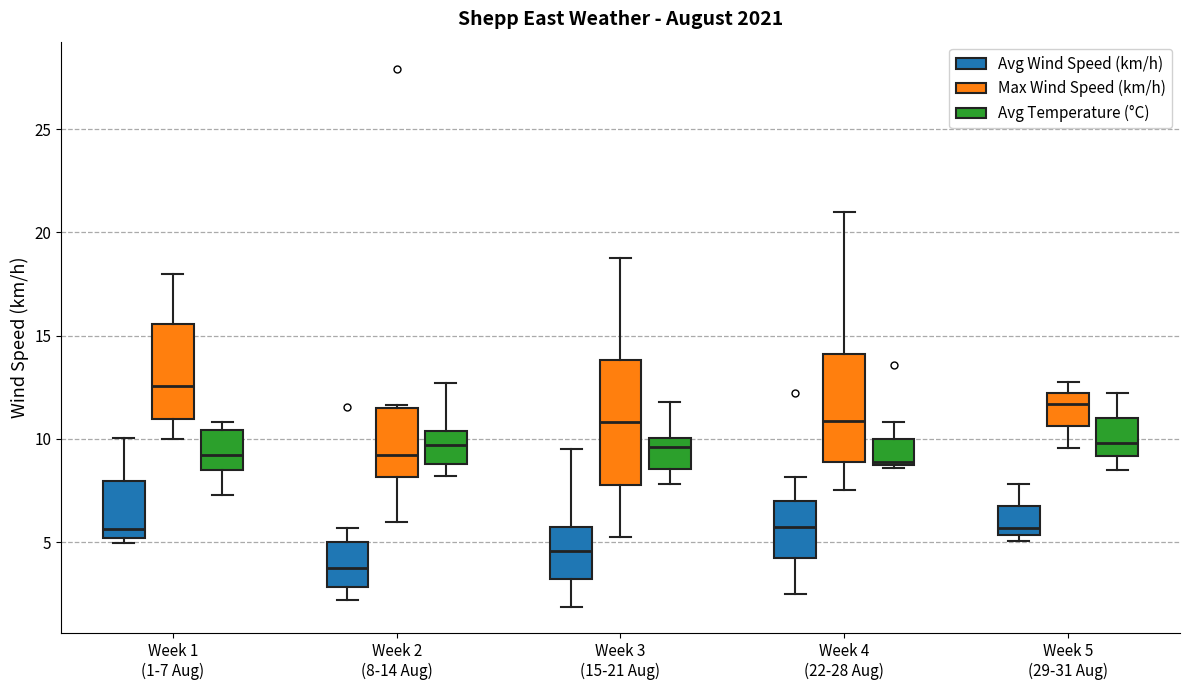

Comparing the boxes themselves (not the whiskers), which one is the tallest?

Week 3 (15-21 Aug) (Max Wind Speed (km/h))